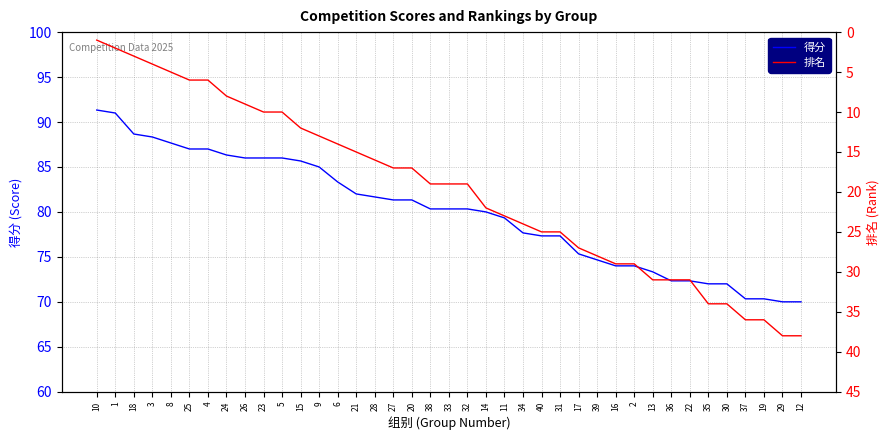

What is the greatest value displayed?

91.3